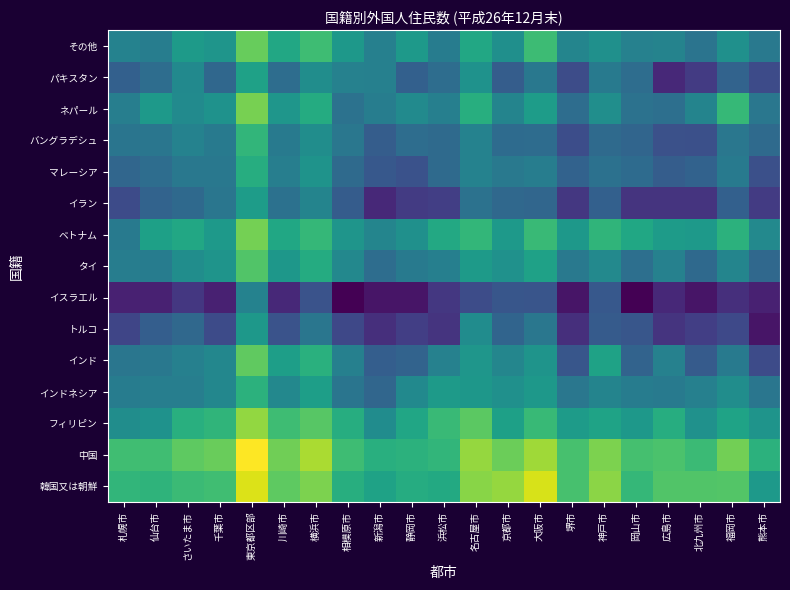

At which category is the sum across all series the highest?

東京都区部